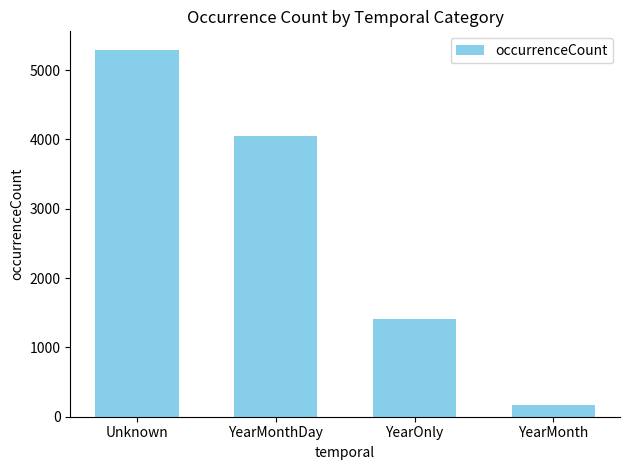

Reading left to right, transcribe all the data shown in this chart.

Unknown=5293	YearMonthDay=4054	YearOnly=1414	YearMonth=168